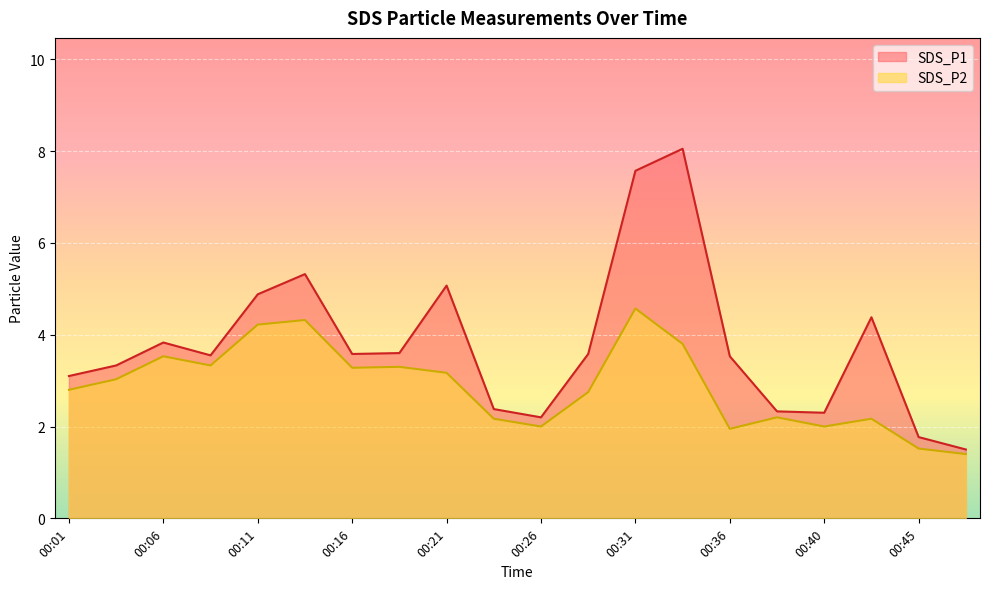

How many data points does each series have?

20